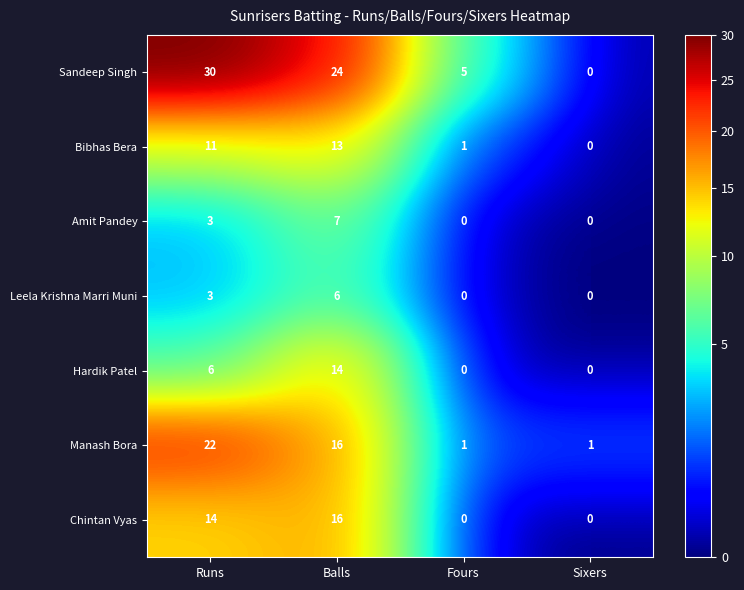

Which series has the widest spread of values?

Sandeep Singh